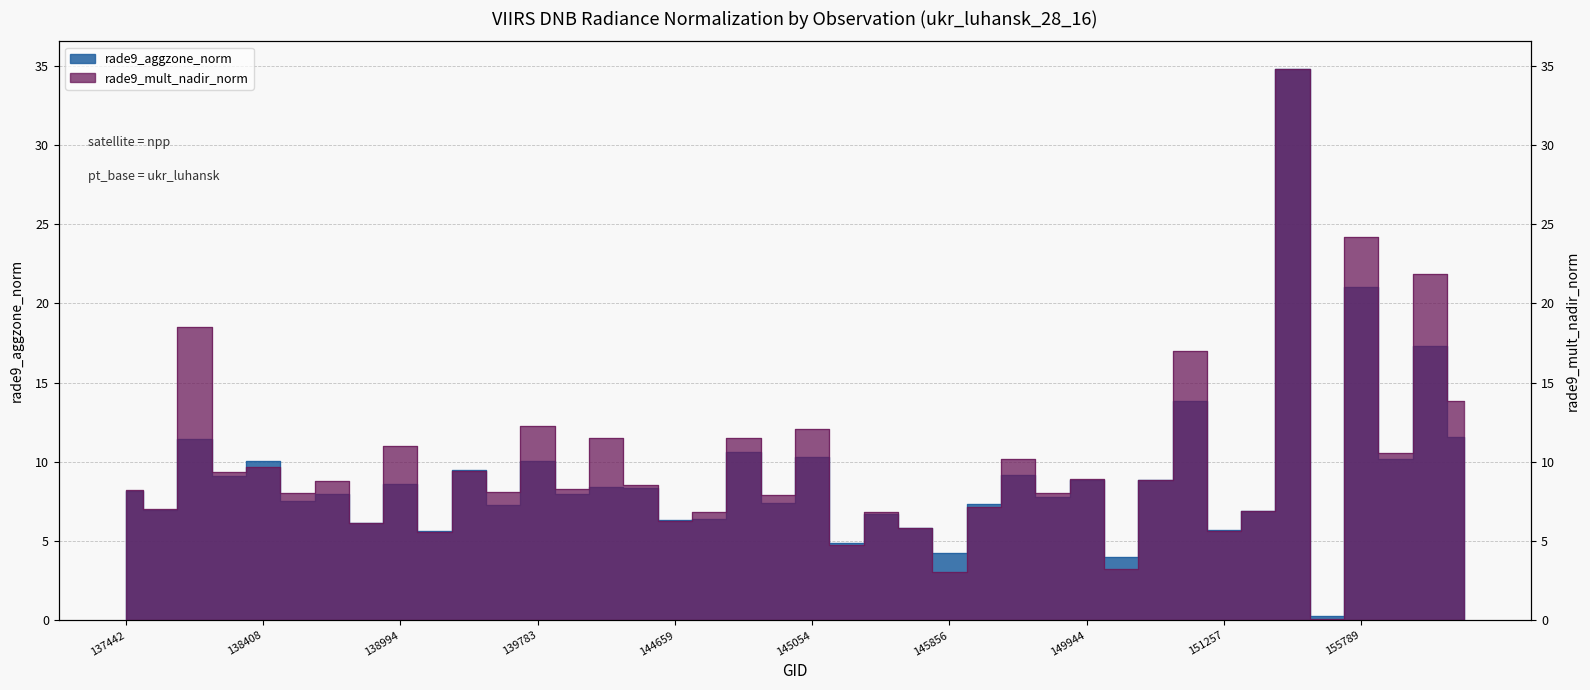

Reading left to right, extract all data points from this chart.

rade9_aggzone_norm: 8.1	6.9	11.5	9.1	10.0	7.5	8.0	6.1	8.6	5.6	9.5	7.3	10.1	8.0	8.4	8.3	6.3	6.4	10.6	7.4	10.3	4.9	6.7	5.8	4.2	7.4	9.2	7.8	8.8	4.0	8.9	13.8	5.7	6.9	34.8	0.3	21.1	10.2	17.3	11.6
rade9_mult_nadir_norm: 8.2	7.0	18.5	9.4	9.7	8.0	8.8	6.1	11.0	5.6	9.5	8.1	12.2	8.3	11.5	8.5	6.3	6.8	11.5	7.9	12.1	4.8	6.8	5.8	3.1	7.2	10.2	8.0	8.9	3.2	8.9	17.0	5.7	6.9	34.8	0.1	24.2	10.5	21.9	13.8